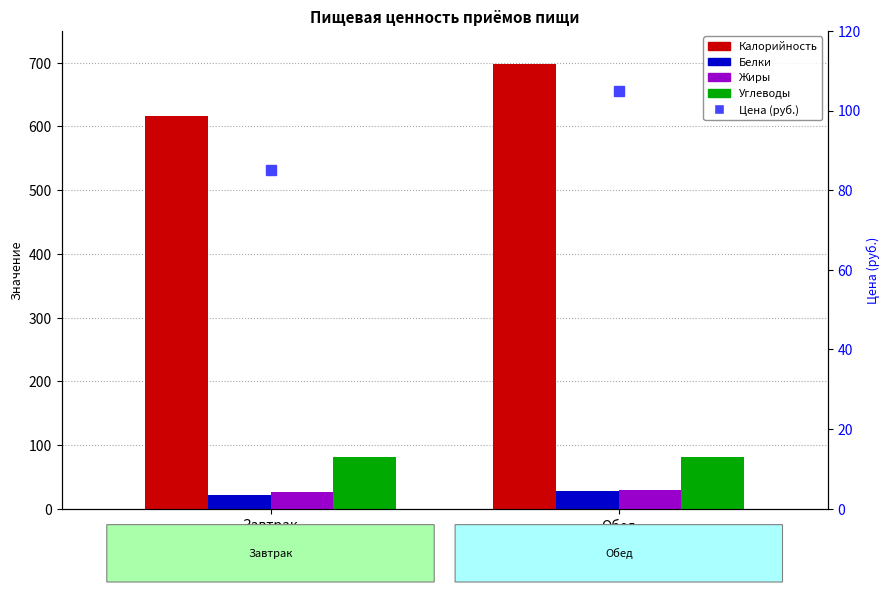

What is the label of the 1st bar from the left?

Завтрак